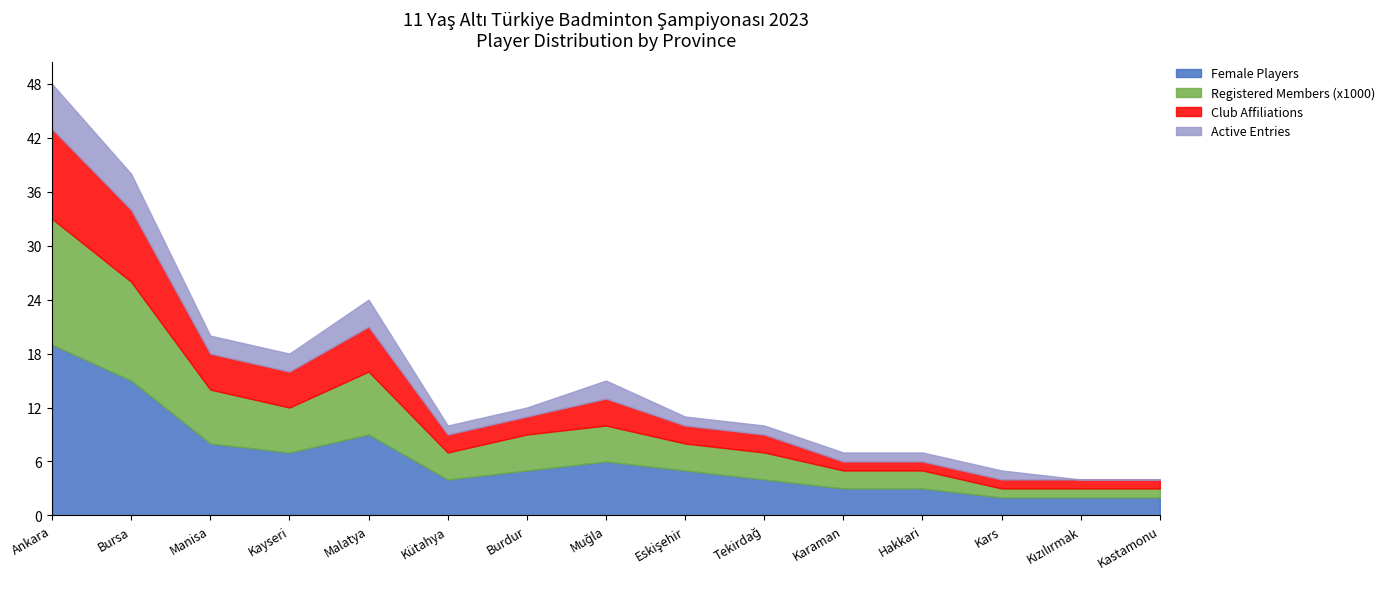

Rank the series by their average value, from highest to lowest.

Female Players, Registered Members (x1000), Club Affiliations, Active Entries